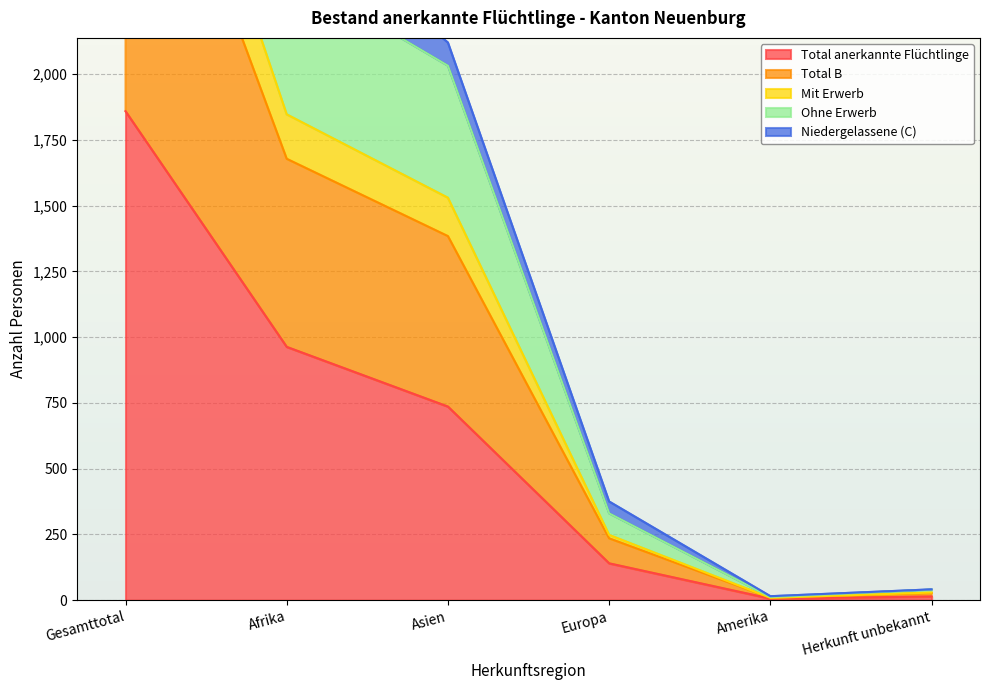

At how many categories does at least one series exceed 752?

3